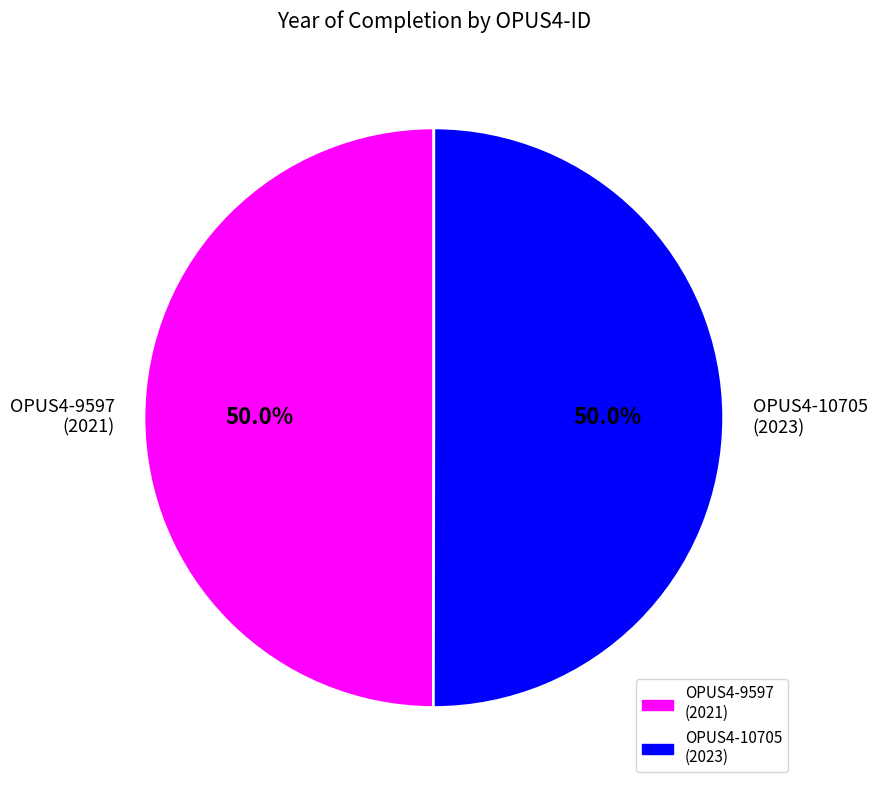

Approximately how many times larger is the value at OPUS4-10705 (2023) compared to OPUS4-9597 (2021)?

1.0